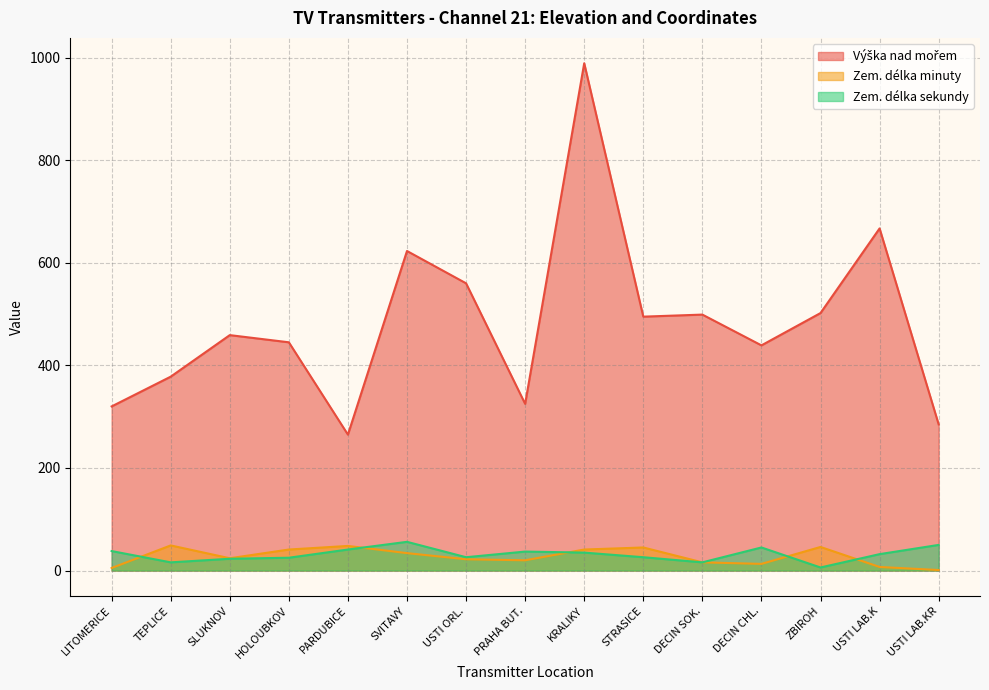

The value of Zem. délka sekundy at USTI LAB.KR is 50. True or false?

True